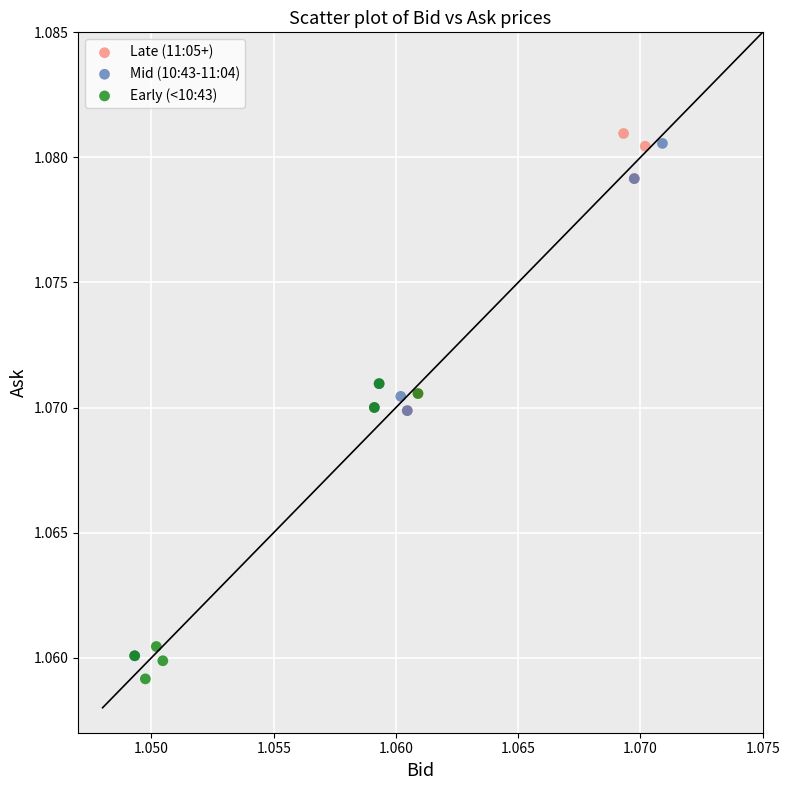

What are all the series names shown in the legend?

Late (11:05+), Mid (10:43-11:04), Early (<10:43)